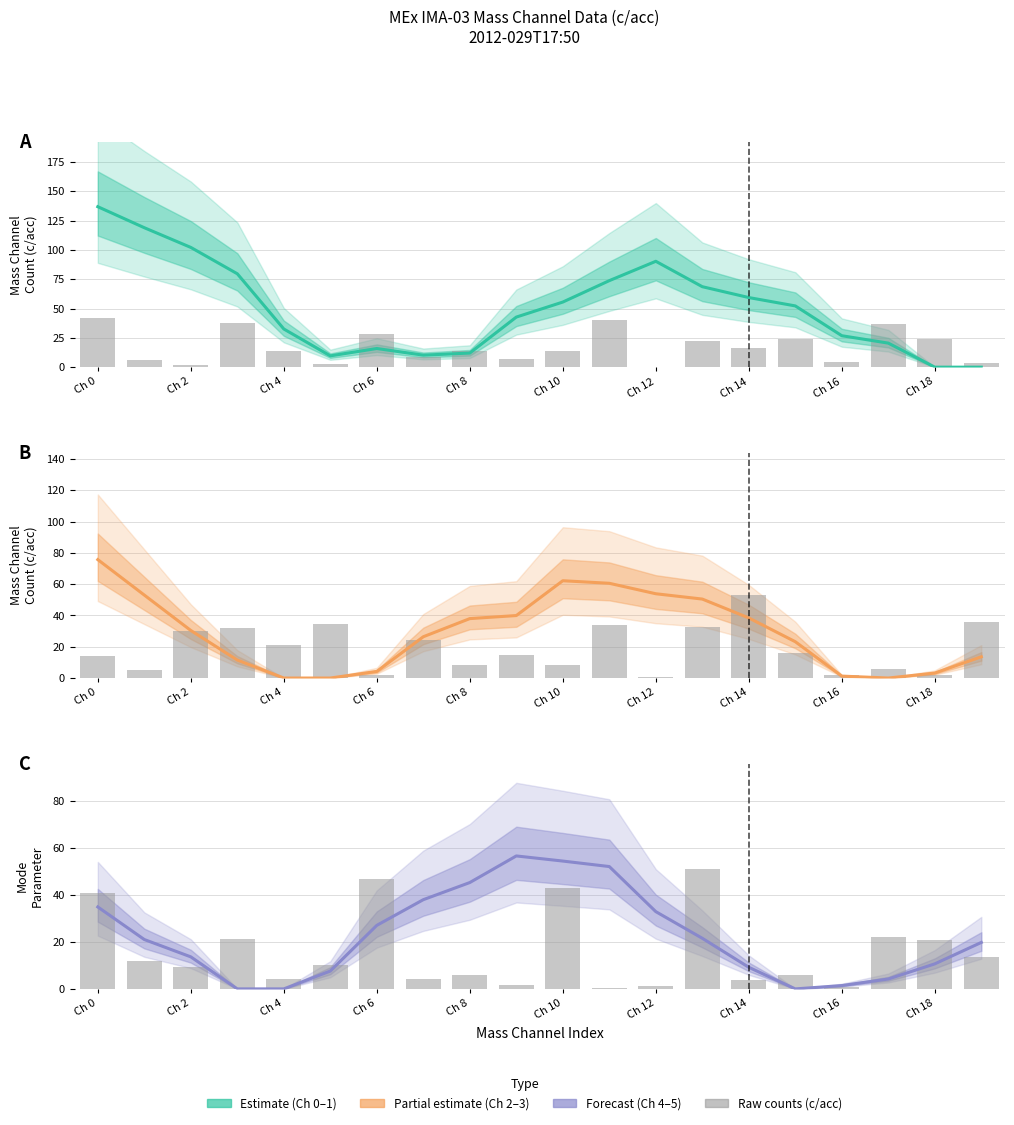

How many data points in Raw channel counts (c/acc) are above 10?

10